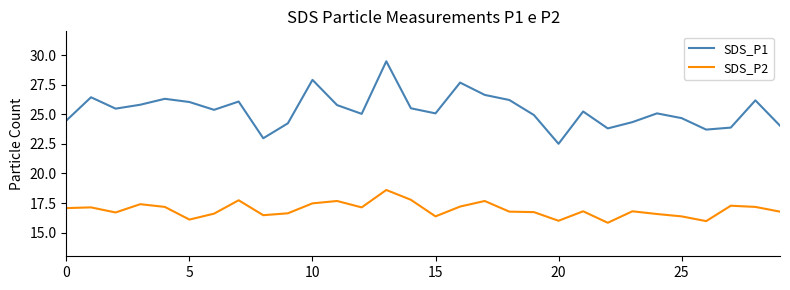

Which series has the largest total across all categories?

SDS_P1